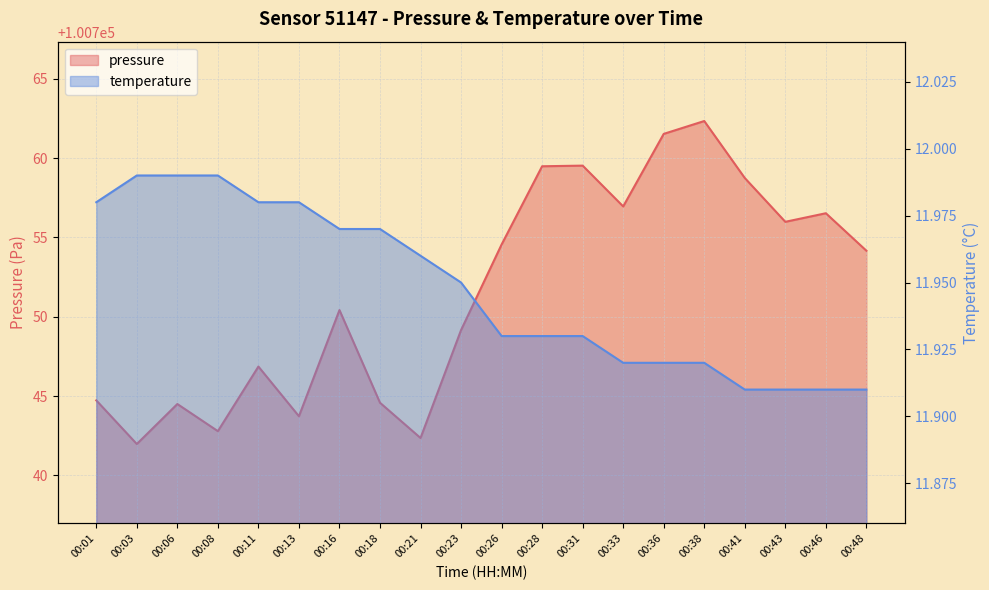

The temperature series shows 12.0 at 00:13. True or false?

True